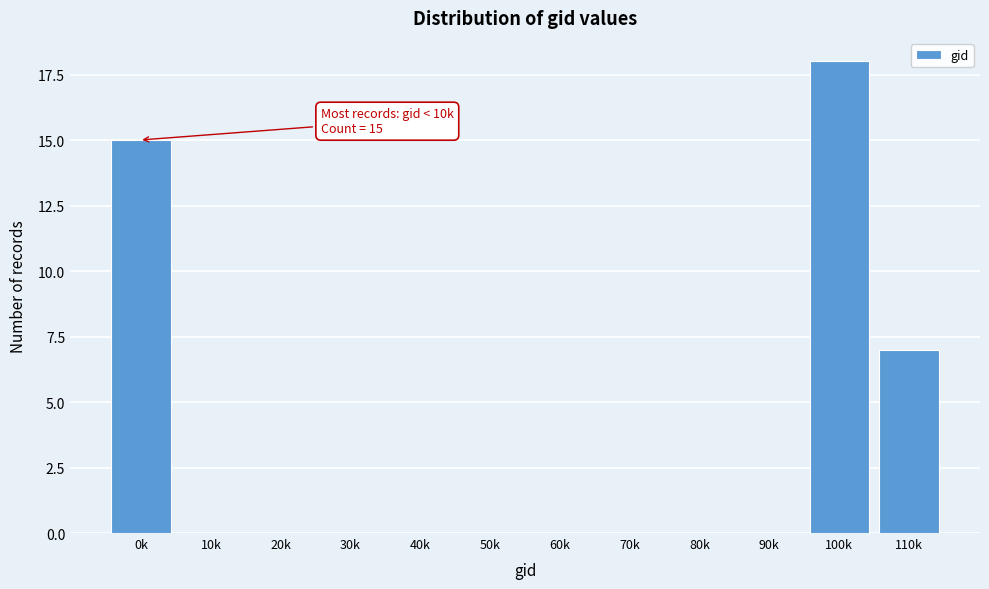

Reading left to right, extract all data points from this chart.

0k=15	10k=0	20k=0	30k=0	40k=0	50k=0	60k=0	70k=0	80k=0	90k=0	100k=18	110k=7